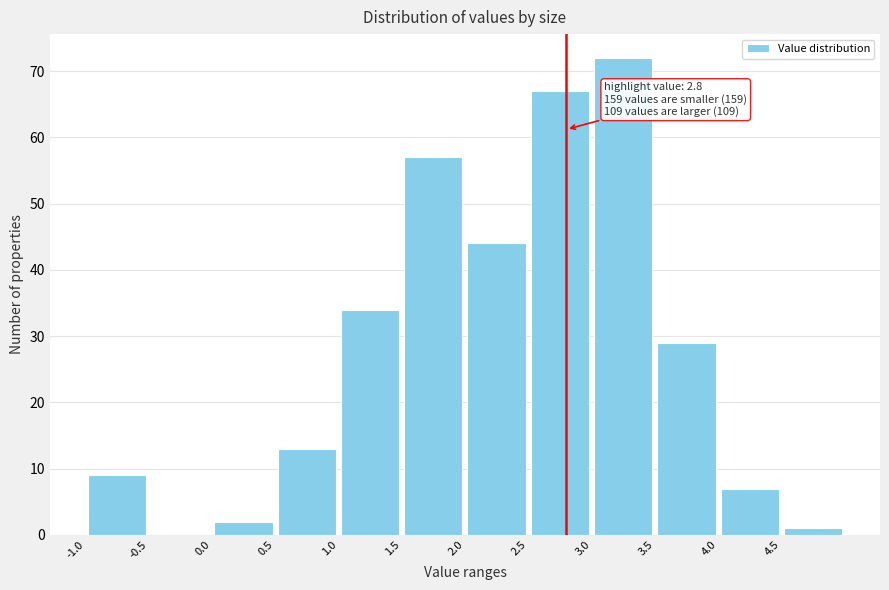

Over which range of the x-axis is the bar tallest?

3.0 to 3.5